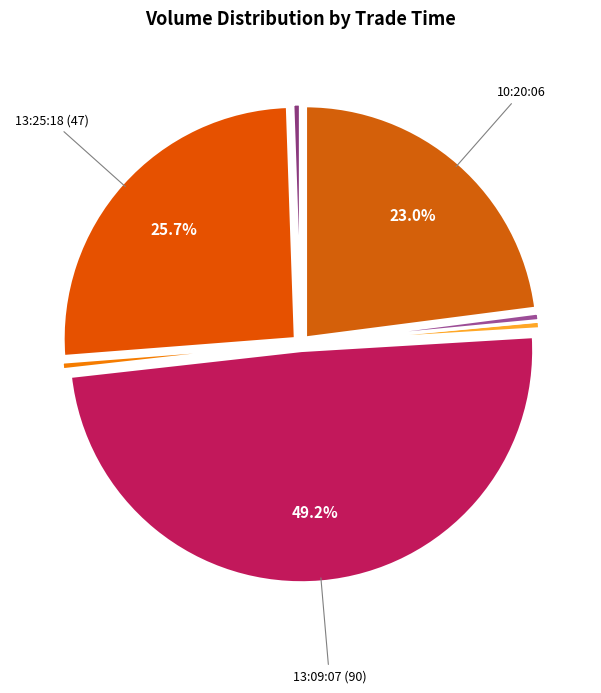

How many slices are in this pie chart?

7